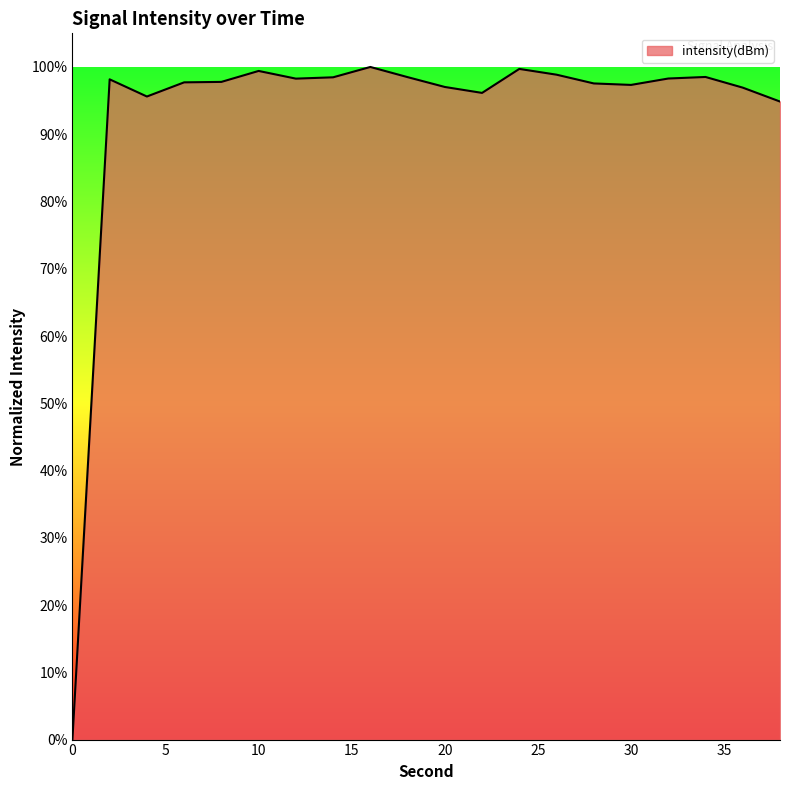

What is the maximum value shown in the chart?

100.0